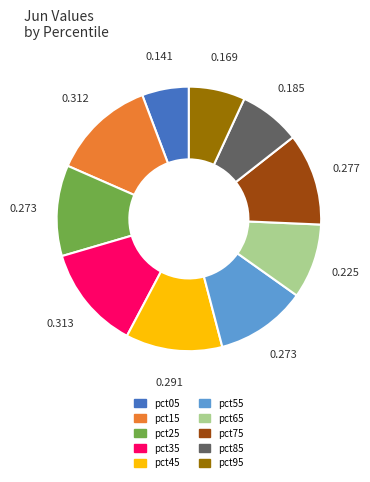

Which has a higher value, pct65 or pct95?

pct65